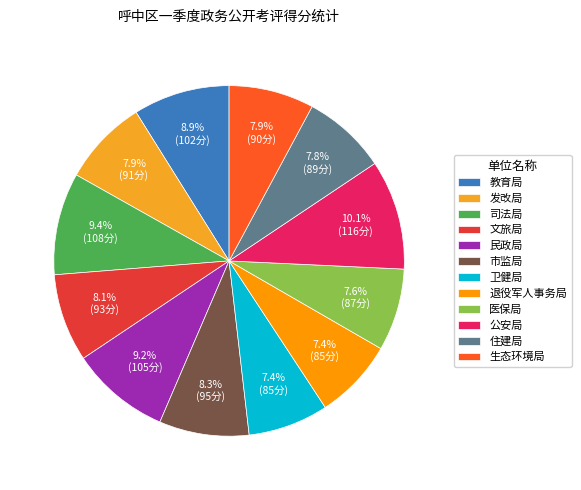

Is 公安局 the majority of the pie?

No